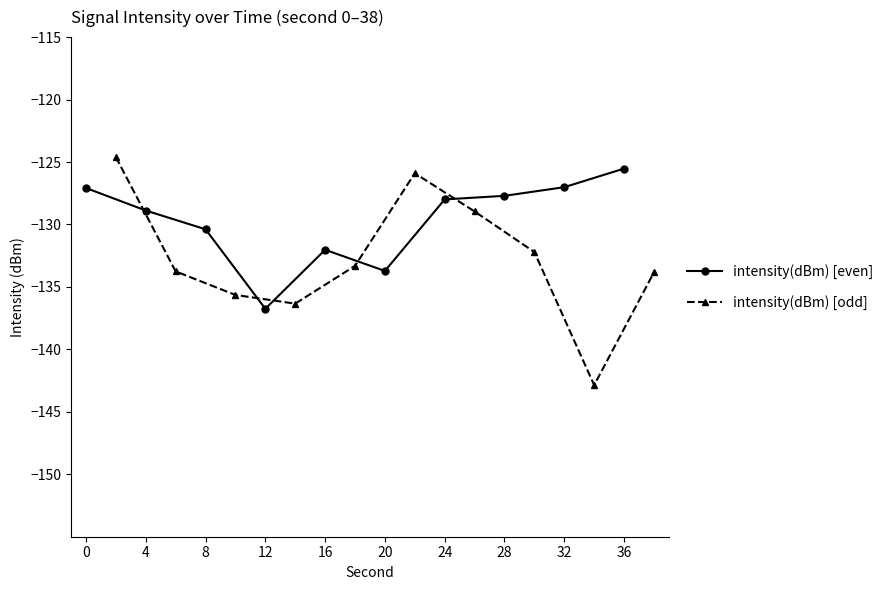

Reading left to right, what are all the values shown in this chart?

intensity(dBm) [even]: -127.1	-128.9	-130.4	-136.8	-132.0	-133.7	-128.0	-127.7	-127.0	-125.5
intensity(dBm) [odd]: -124.6	-133.8	-135.6	-136.3	-133.3	-125.9	-129.0	-132.2	-142.9	-133.8